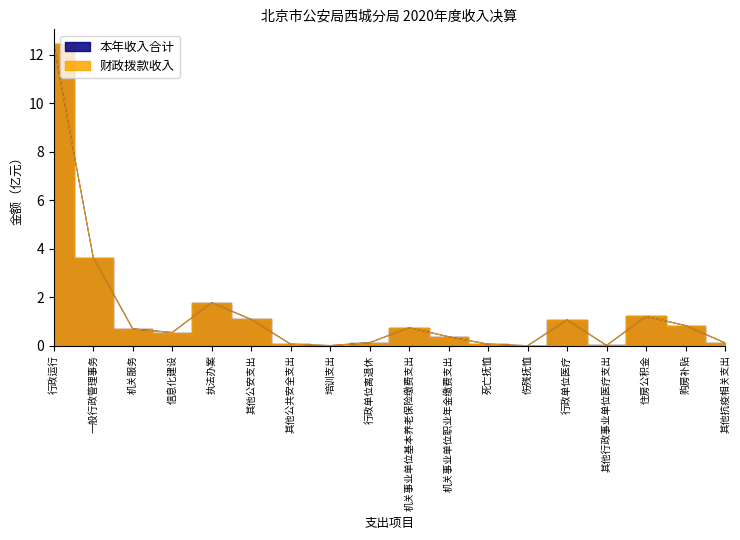

How many lines are shown in the chart?

2